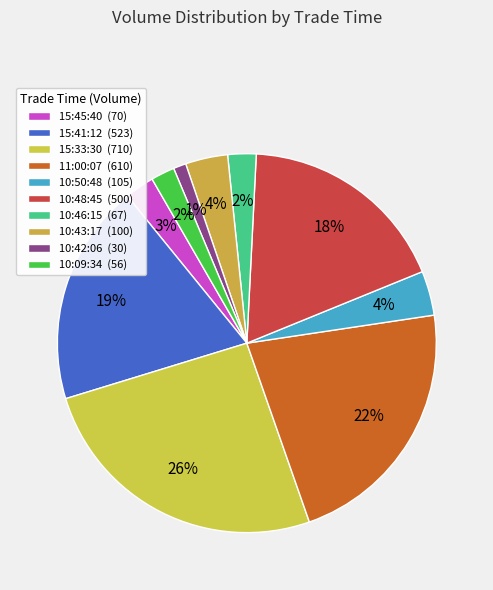

What percentage is the 10:43:17 slice, to the nearest percent?

4%